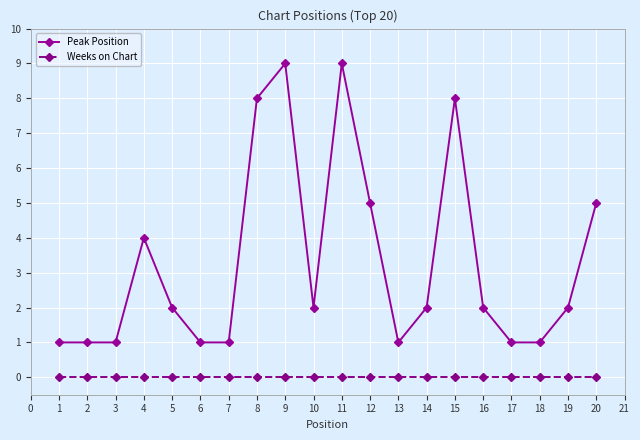

The Weeks on Chart series shows 0 at 2. True or false?

True